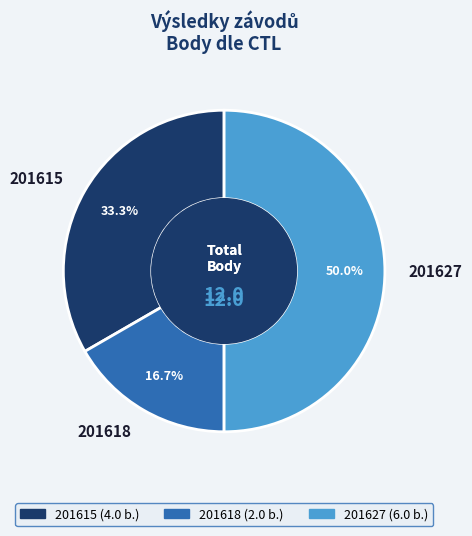

Does 201615 represent more than half of the total?

No